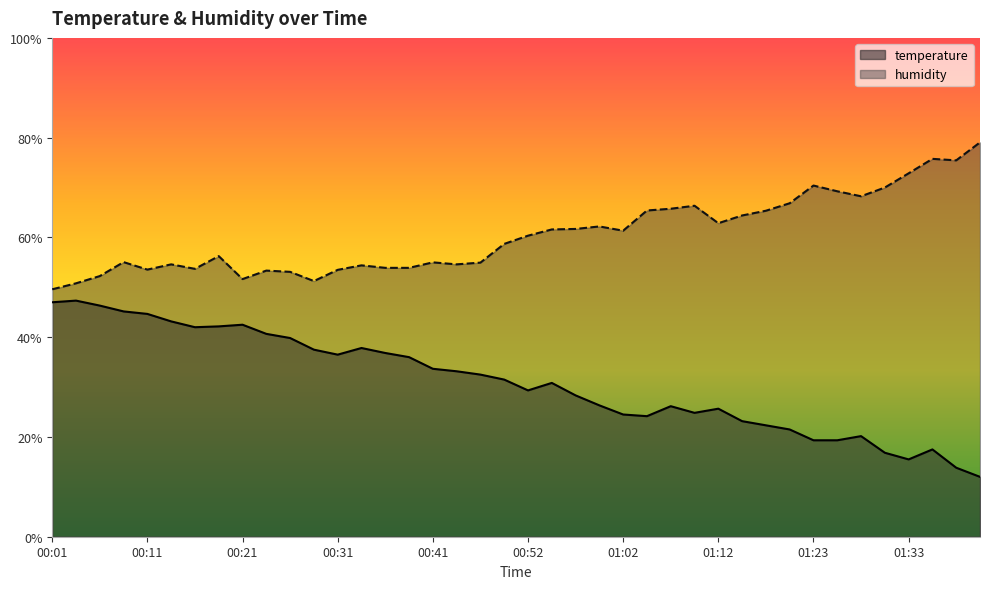

What are all the series names shown in the legend?

temperature, humidity